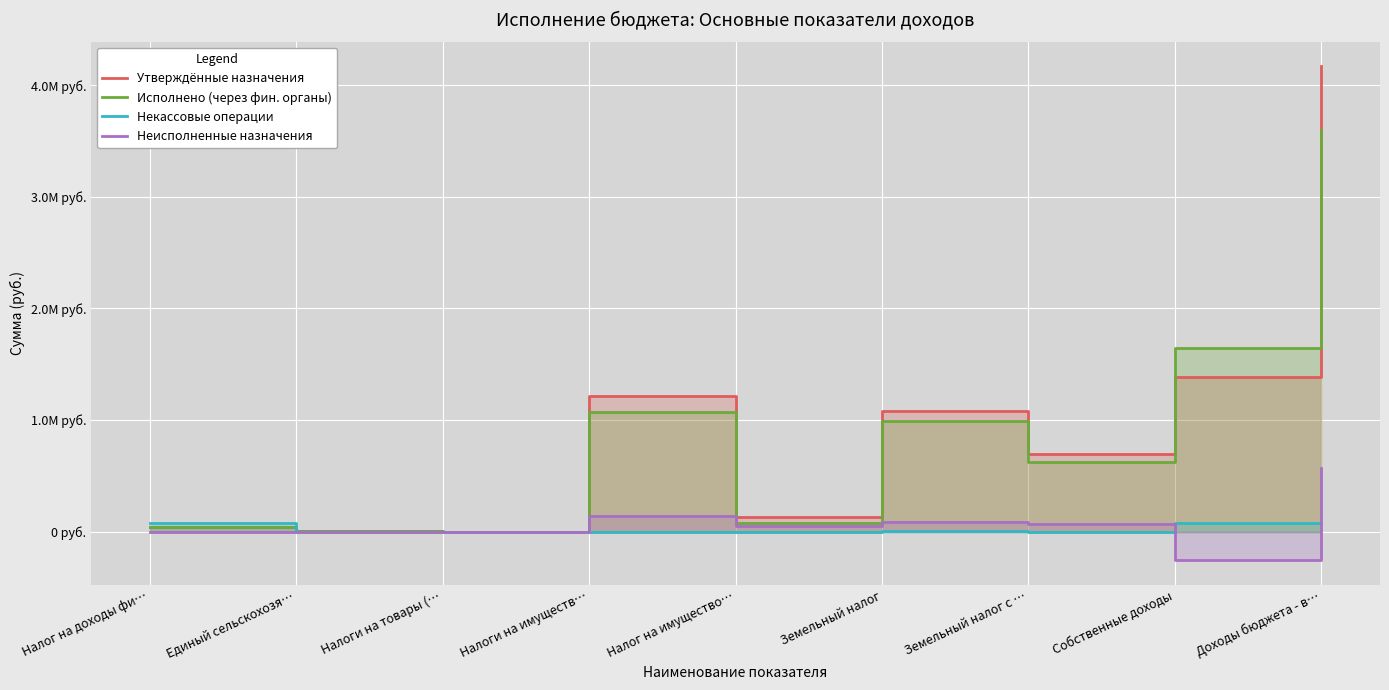

How many values in the Неисполненные назначения series exceed 47938?

5